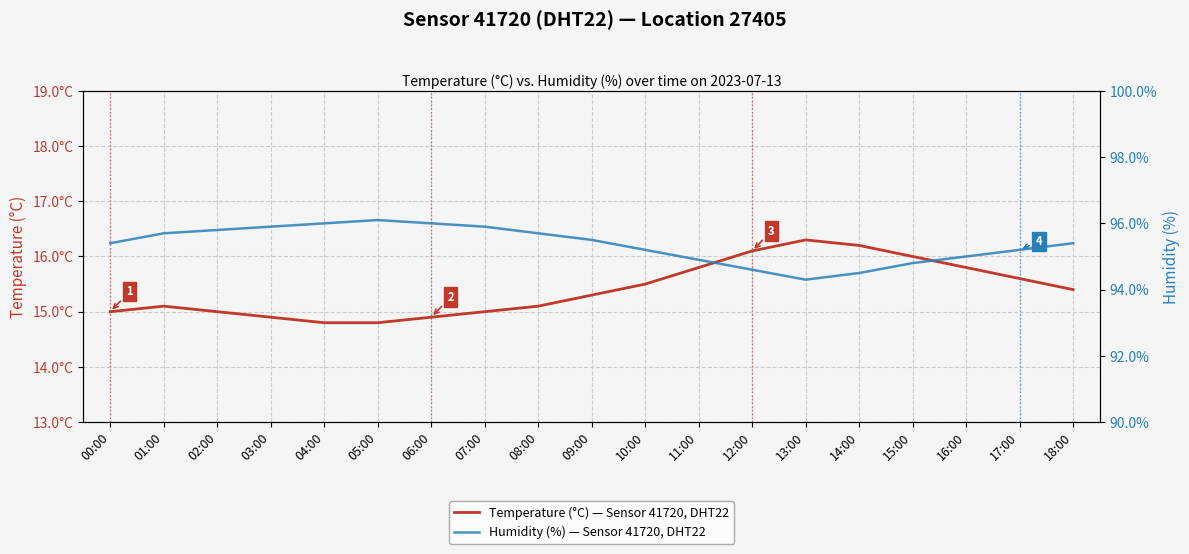

What is the minimum value shown in the chart?

14.8